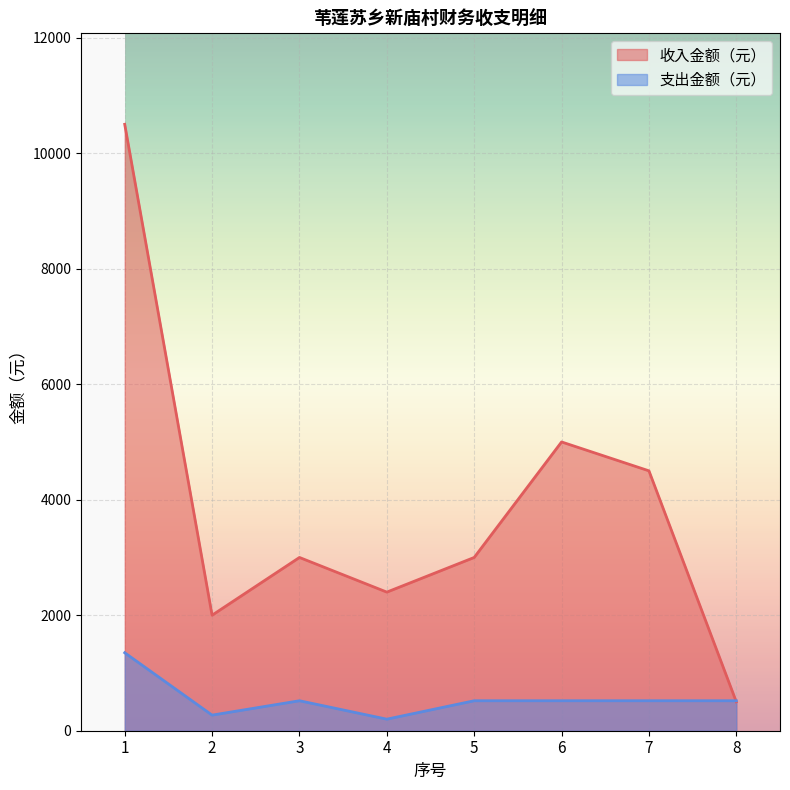

Read the 支出金额（元） value at 7.

519